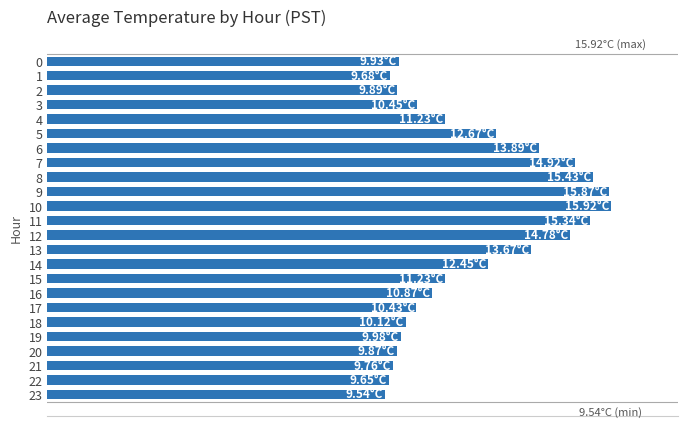

The chart shows a value of 15.6 at 21. True or false?

False